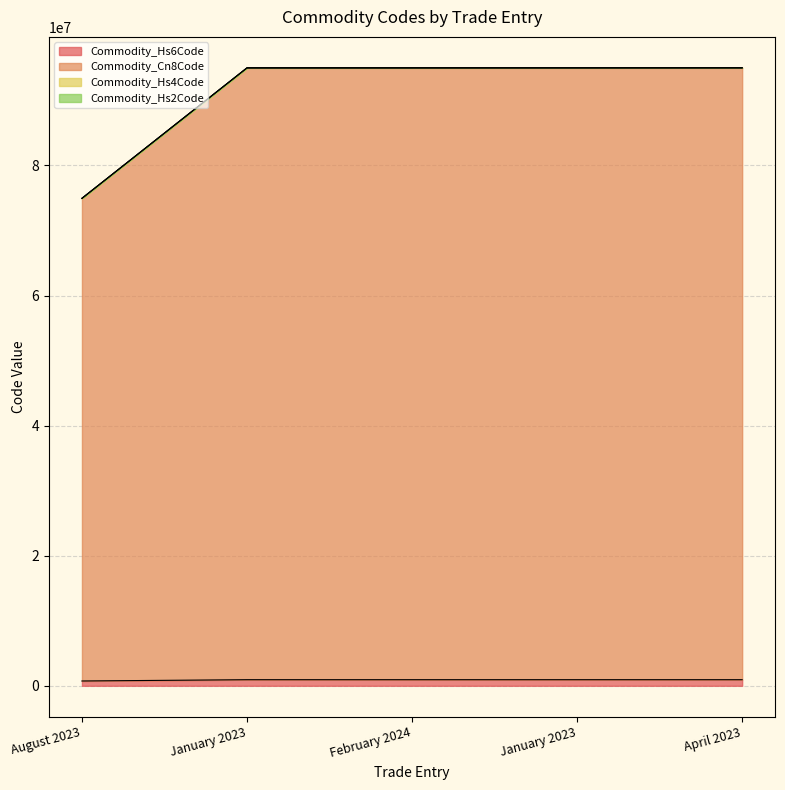

Is it true that Commodity_Hs2Code equals 141727621 at February 2024?

False